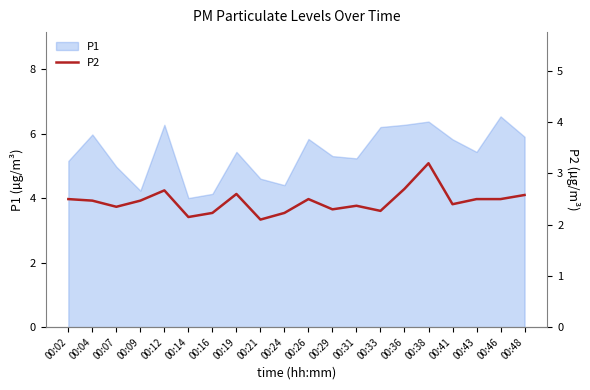

What is the lowest value of the P1 series?

4.0